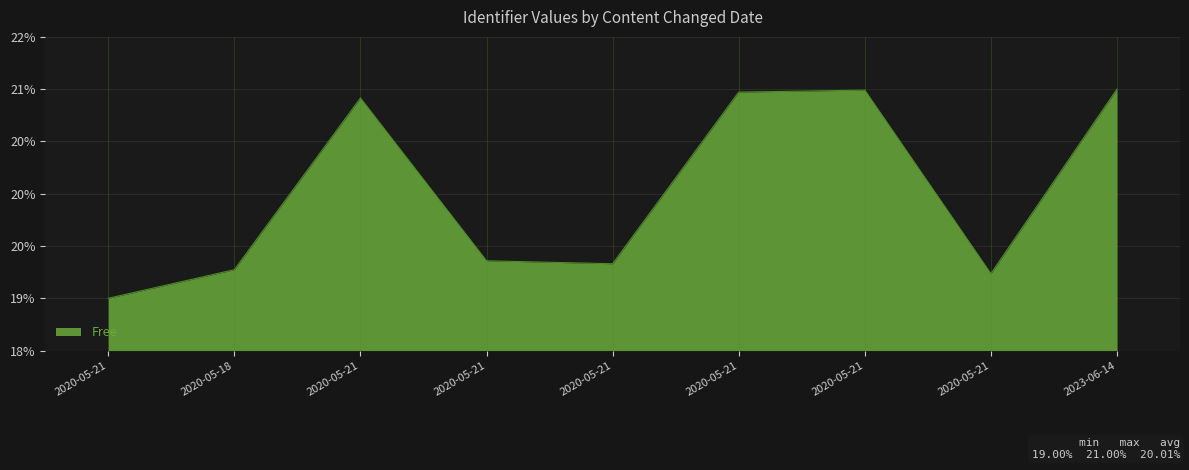

How many values are between 19 and 20?

5